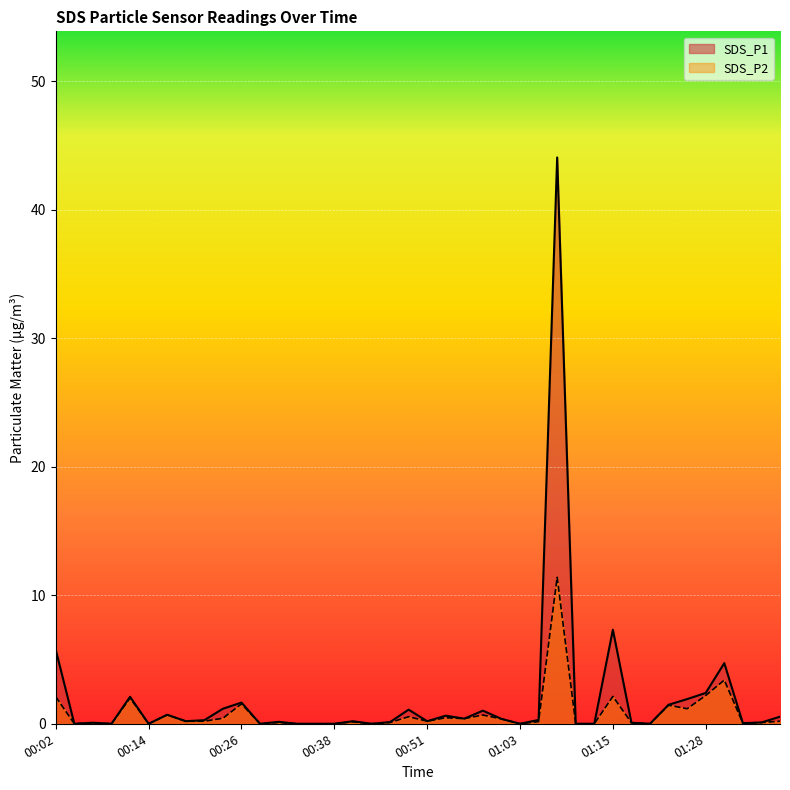

Reading right to left, extract all data points from this chart.

SDS_P1: 01:37=0.6	01:35=0.1	01:32=0.1	01:30=4.7	01:28=2.4	01:25=1.9	01:23=1.5	01:20=0.0	01:18=0.1	01:15=7.3	01:13=0.0	01:10=0.0	01:08=44.1	01:06=0.3	01:03=0.0	01:01=0.4	00:58=1.0	00:56=0.4	00:53=0.6	00:51=0.2	00:48=1.1	00:46=0.1	00:43=0.0	00:41=0.2	00:38=0.0	00:36=0.0	00:34=0.0	00:31=0.1	00:29=0.0	00:26=1.6	00:24=1.2	00:21=0.3	00:19=0.2	00:17=0.7	00:14=0.0	00:12=2.1	00:09=0.0	00:07=0.1	00:04=0.0	00:02=5.8
SDS_P2: 01:37=0.2	01:35=0.1	01:32=0.1	01:30=3.4	01:28=2.2	01:25=1.2	01:23=1.4	01:20=0.0	01:18=0.1	01:15=2.1	01:13=0.0	01:10=0.0	01:08=11.4	01:06=0.2	01:03=0.0	01:01=0.4	00:58=0.7	00:56=0.4	00:53=0.5	00:51=0.2	00:48=0.6	00:46=0.1	00:43=0.0	00:41=0.1	00:38=0.0	00:36=0.0	00:34=0.0	00:31=0.1	00:29=0.0	00:26=1.6	00:24=0.4	00:21=0.2	00:19=0.2	00:17=0.7	00:14=0.0	00:12=2.0	00:09=0.0	00:07=0.1	00:04=0.0	00:02=2.1